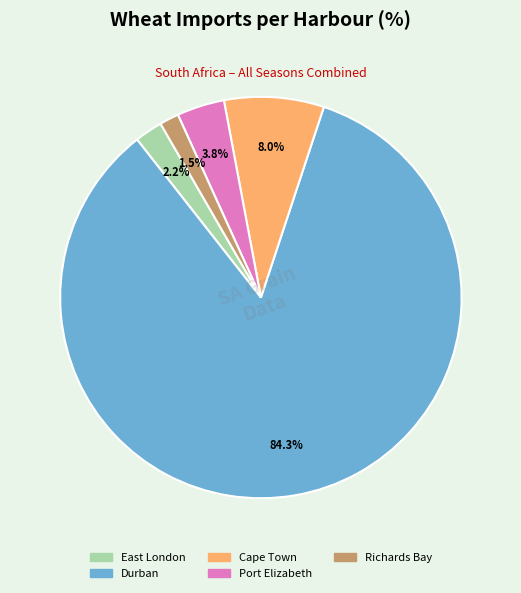

Count the number of slices in the pie.

5